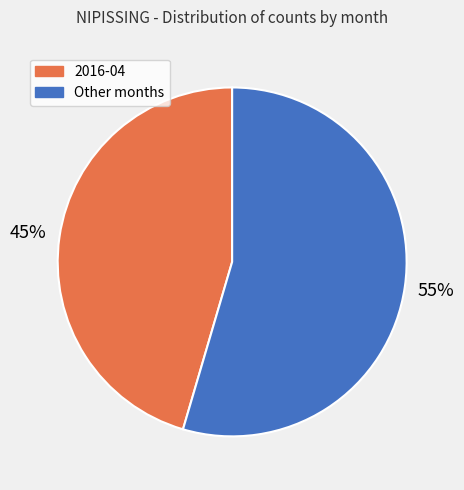

To the nearest percent, what is the average slice percentage?

50%